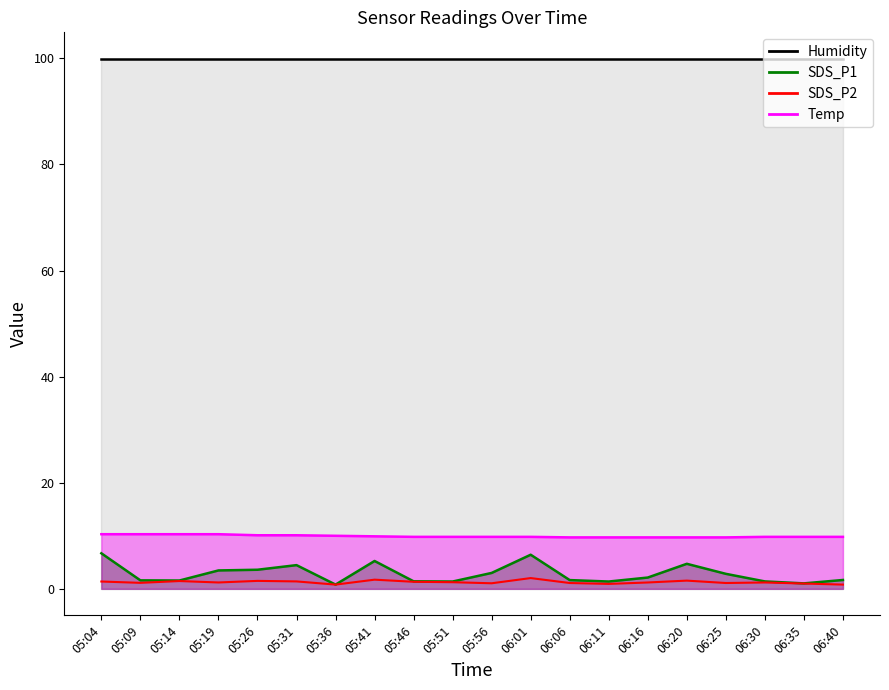

What is the difference between the highest and lowest values at 05:26?

98.4